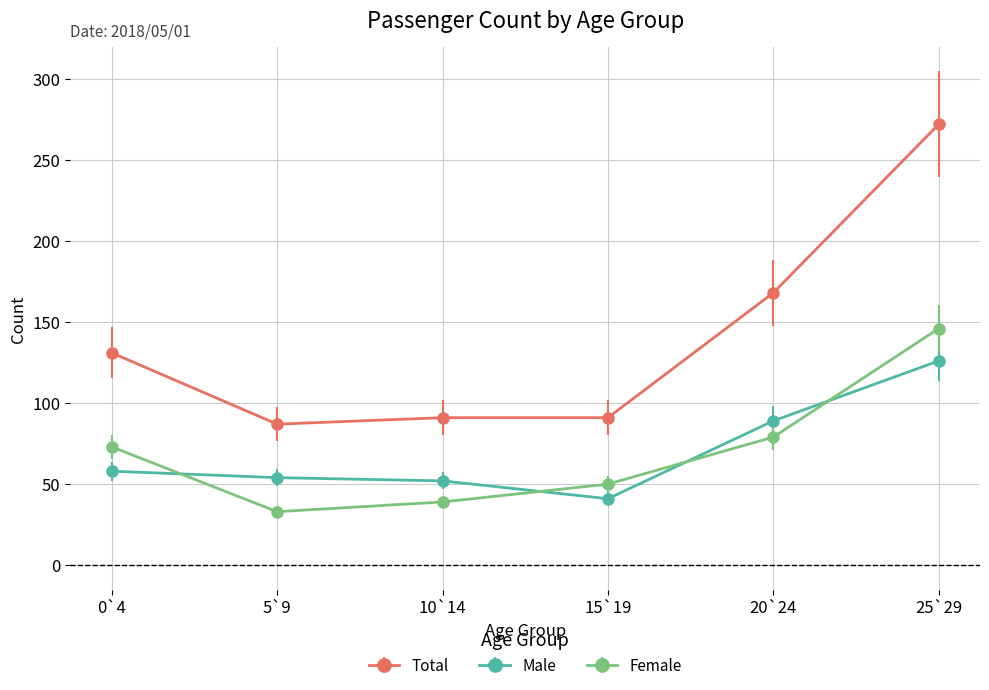

Does the chart display data point markers on the line(s)?

Yes